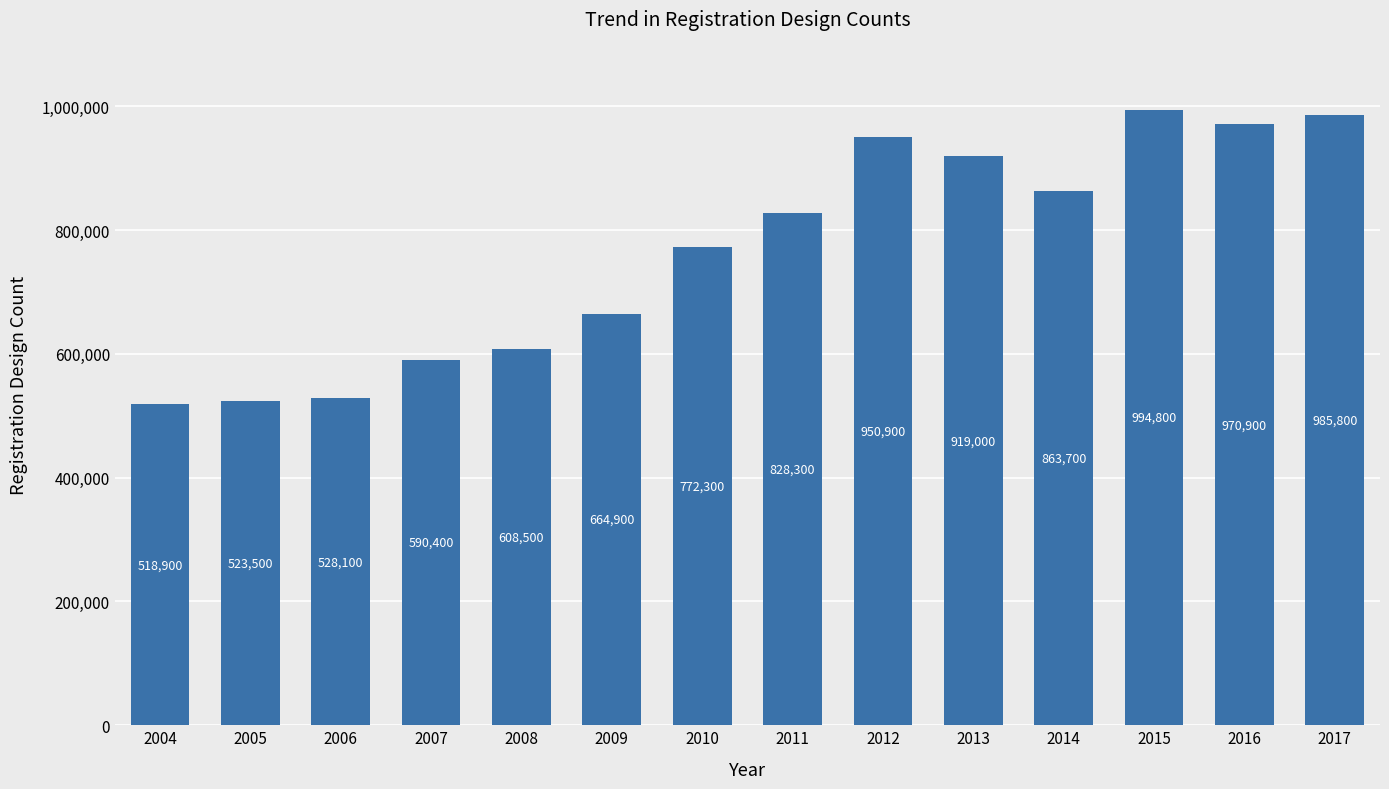

What is the sum of all values?

10720000